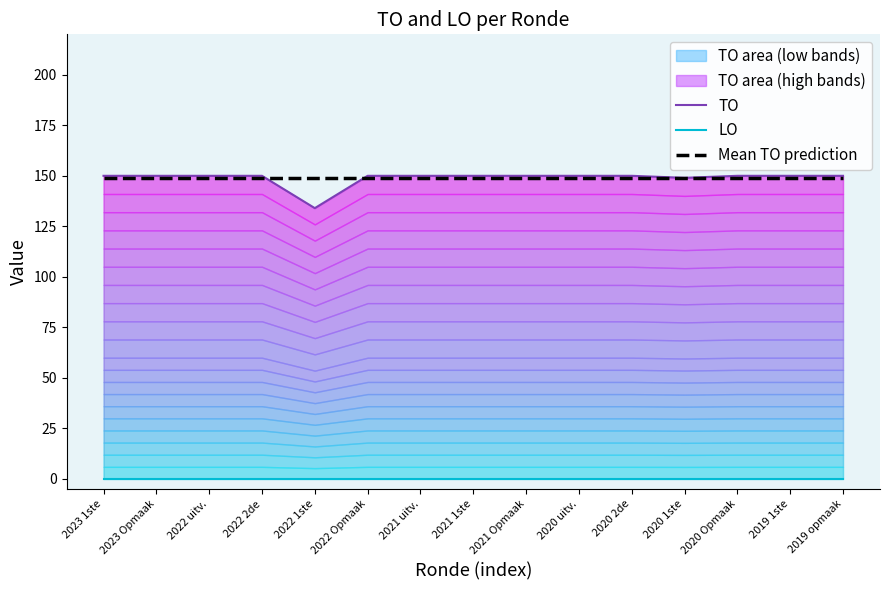

Reading left to right, what are all the values shown in this chart?

TO: 150.0	150.0	150.0	150.0	134.0	150.0	150.0	150.0	150.0	150.0	150.0	149.0	150.0	150.0	150.0
LO: 0.0	0.0	0.0	0.0	0.0	0.0	0.0	0.0	0.0	0.0	0.0	0.0	0.0	0.0	0.0
Mean TO prediction: 148.9	148.9	148.9	148.9	148.9	148.9	148.9	148.9	148.9	148.9	148.9	148.9	148.9	148.9	148.9